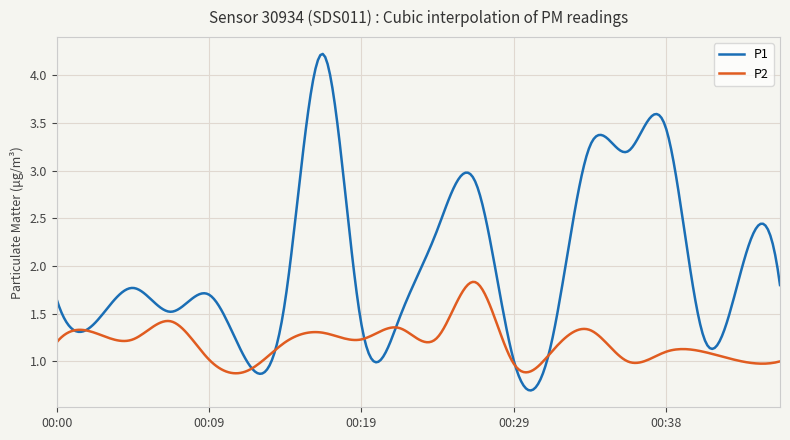

True or false: P1 and P2 intersect in this chart.

True